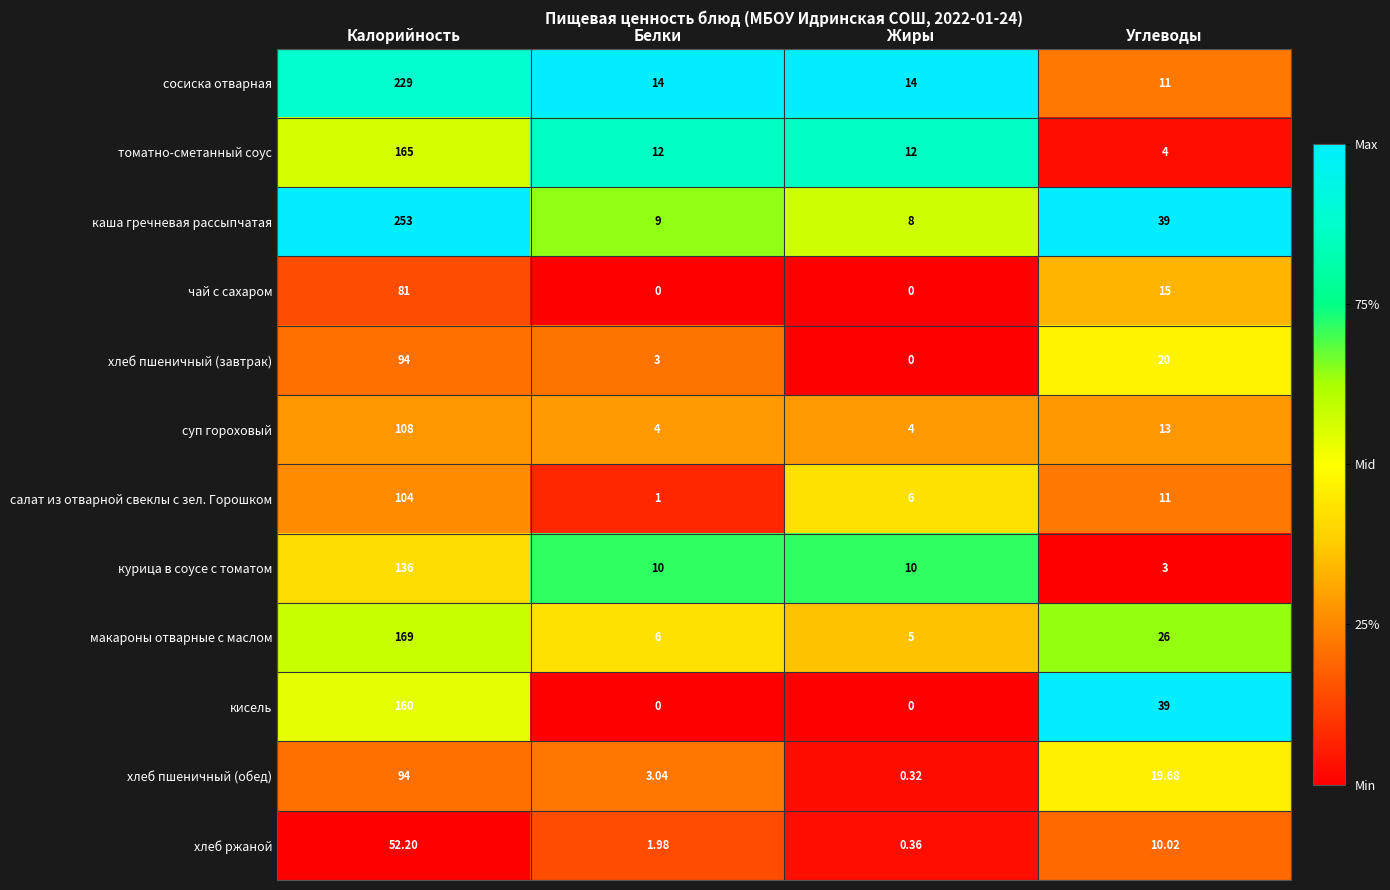

Between Белки and Углеводы, which series saw the biggest shift?

кисель